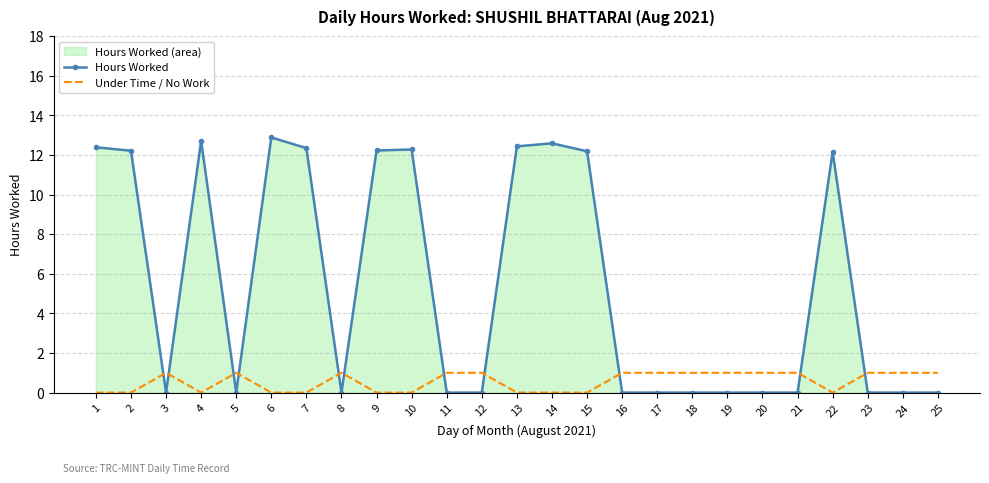

What is the difference between the second highest and second lowest values in the Under Time / No Work series?

1.0